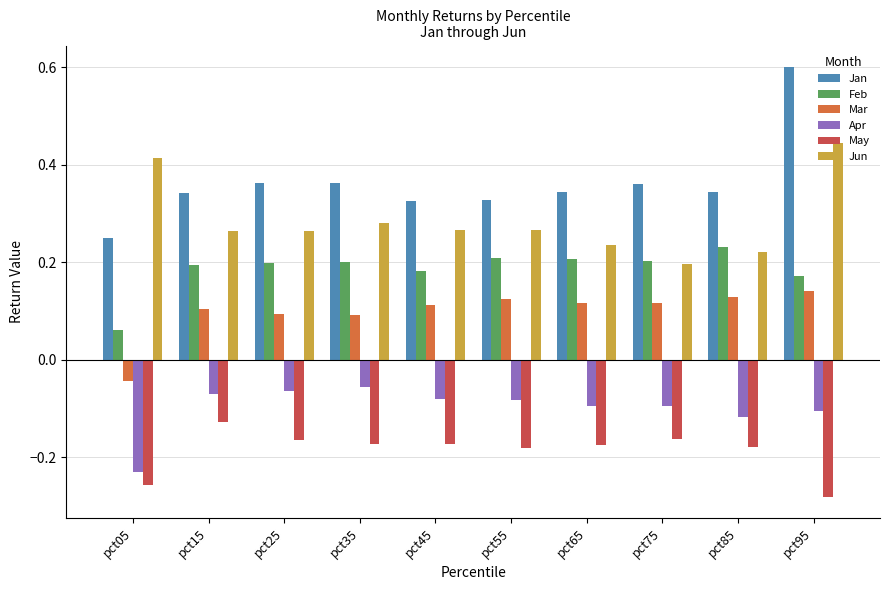

Which series has the largest range (max minus min)?

Jan